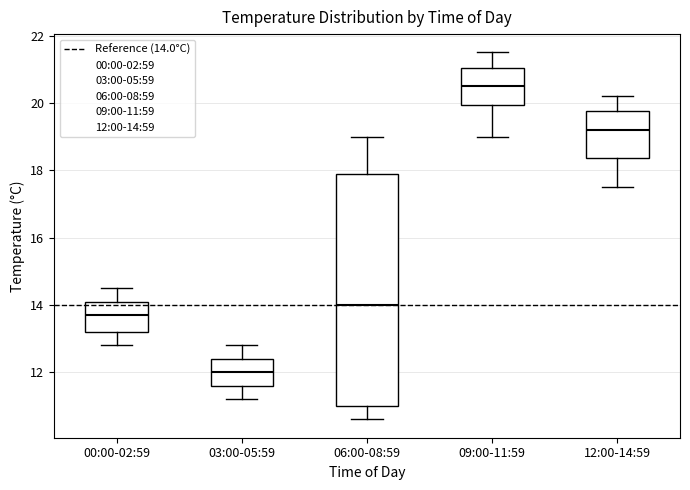

Which box's median line is the lowest?

03:00-05:59